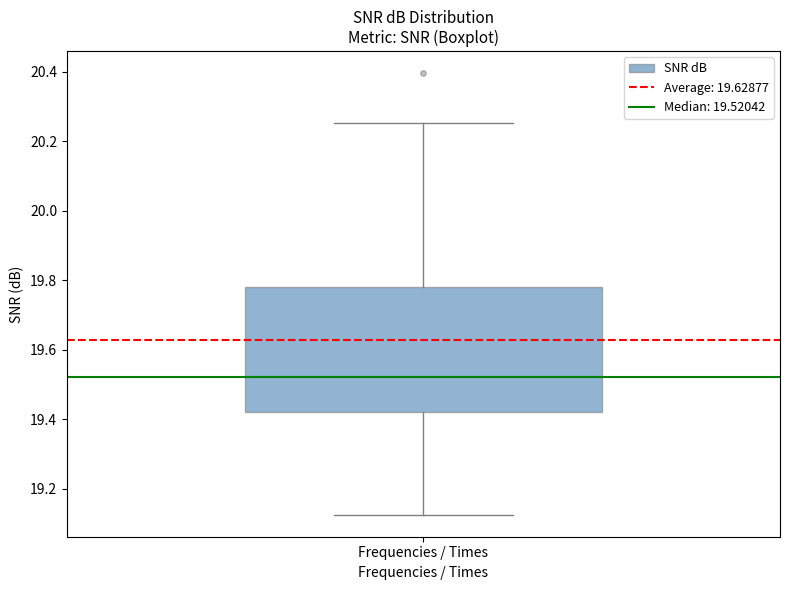

Read this box plot against the y-axis: the position of the median line, the range covered by the box, and the ends of both whiskers. The values are not printed on the chart, so give them approximately, as read against the axis.

median 19.52, box 19.42 to 19.78, whiskers 19.12 to 20.26